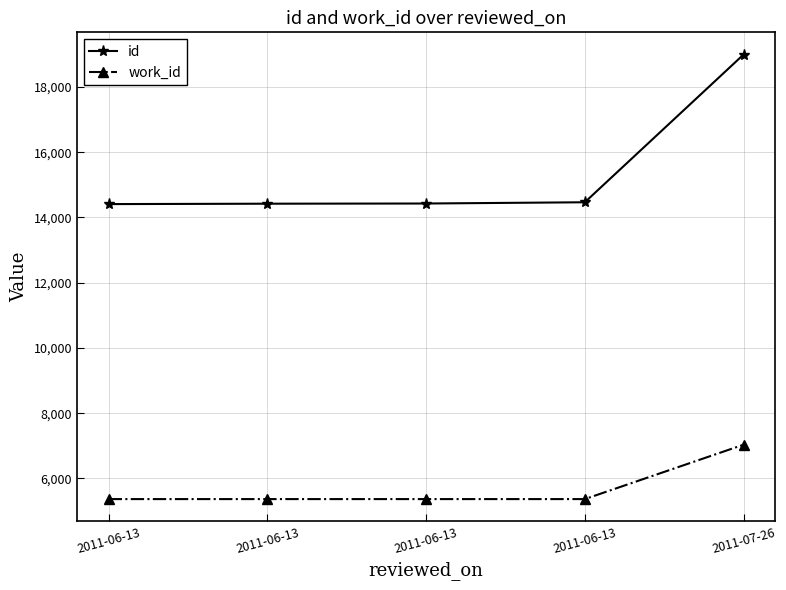

The work_id series shows 5366 at 2011-06-13. True or false?

True